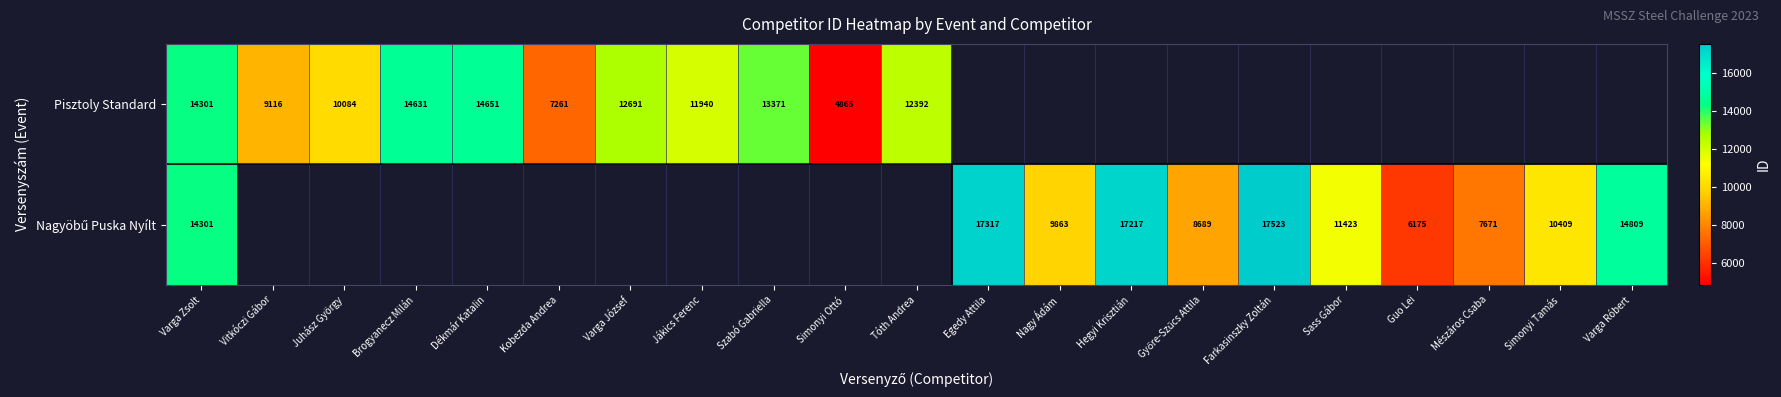

Is it true that Pisztoly Standard equals 8178 at Brogyanecz Milán?

False